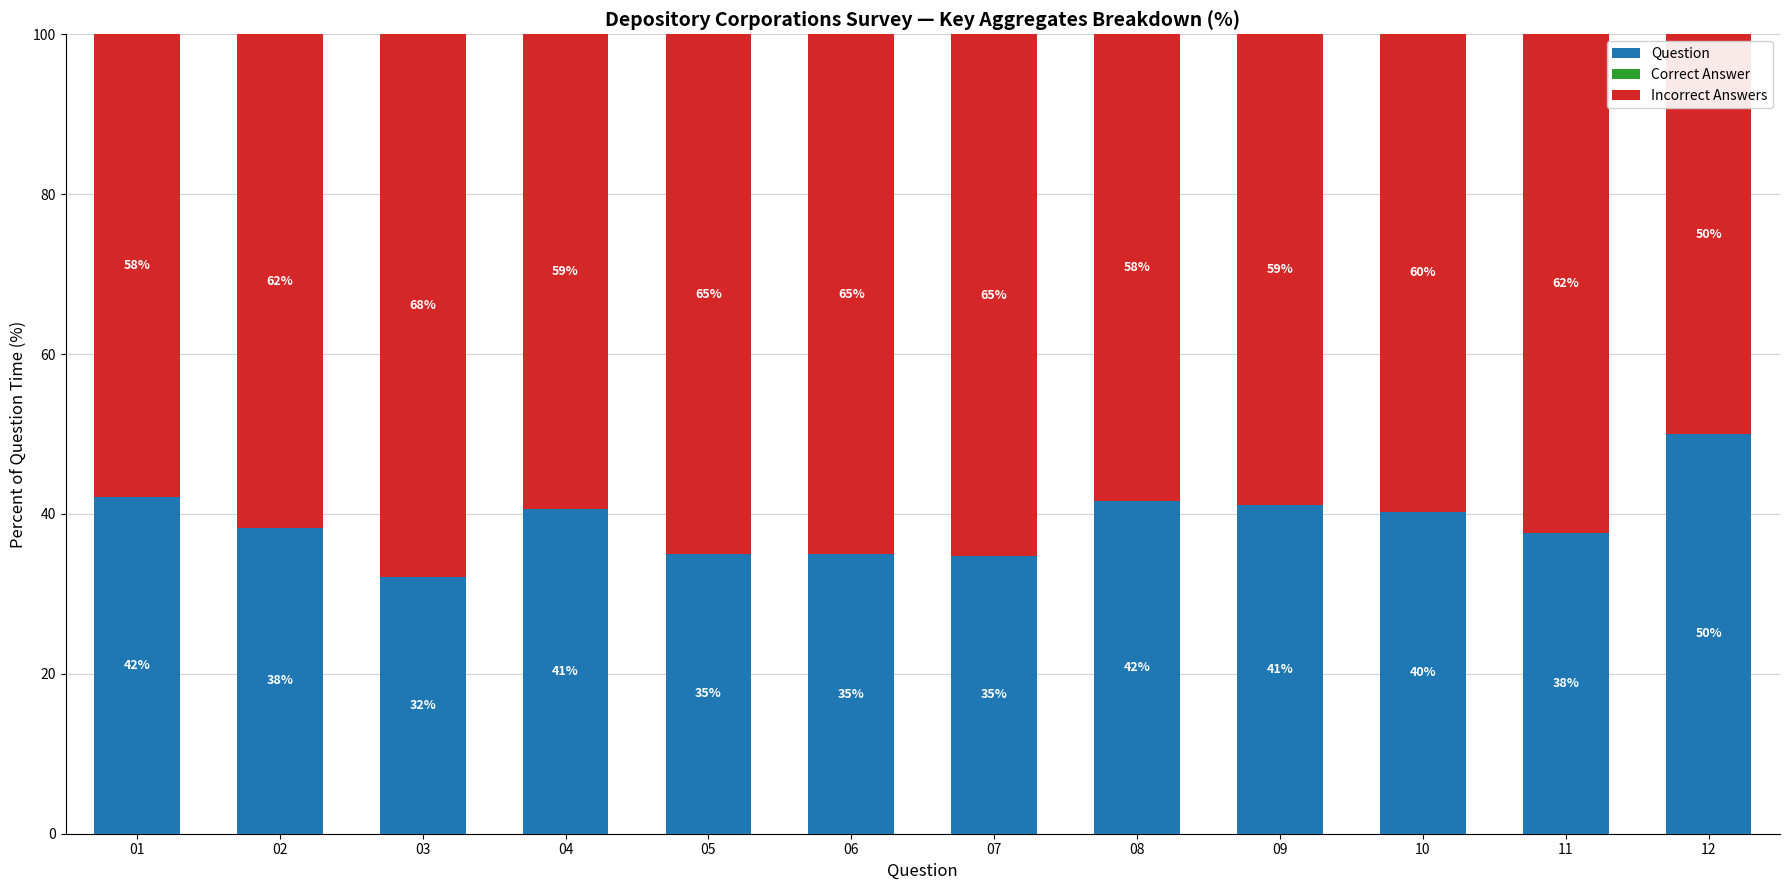

How many bars are there in total?

12